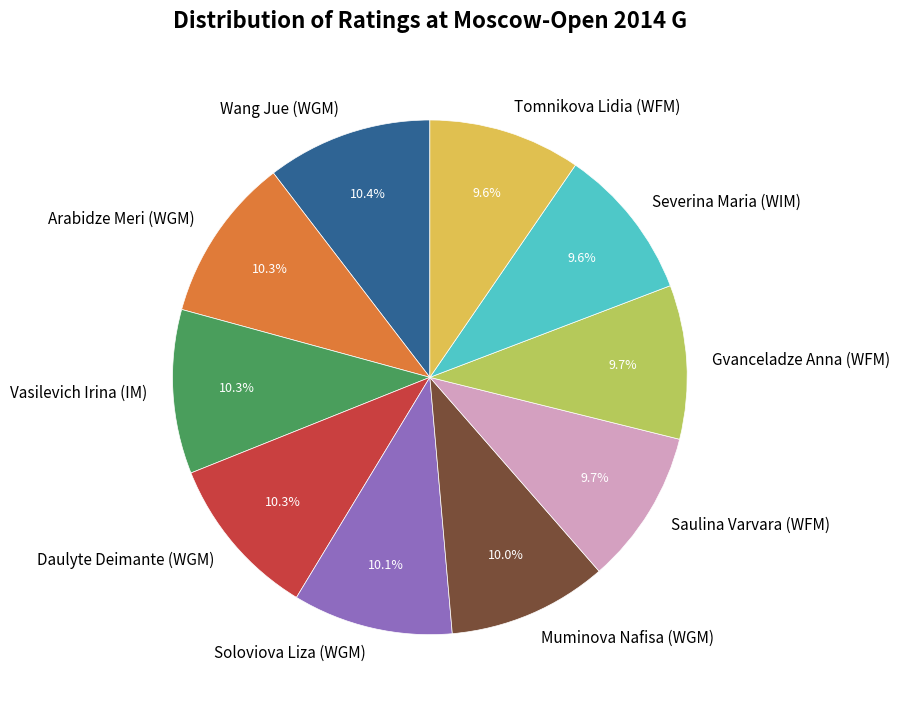

Approximately how many times larger is the value at Vasilevich Irina (IM) compared to Soloviova Liza (WGM)?

1.0